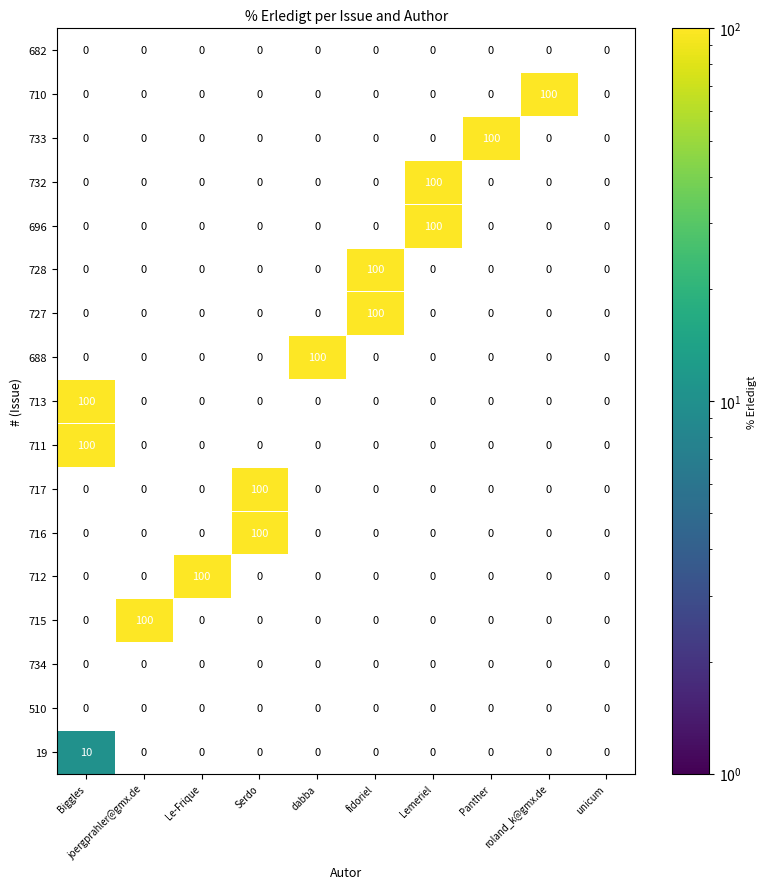

At which category does the chart reach its peak across all series?

joergprahler@gmx.de